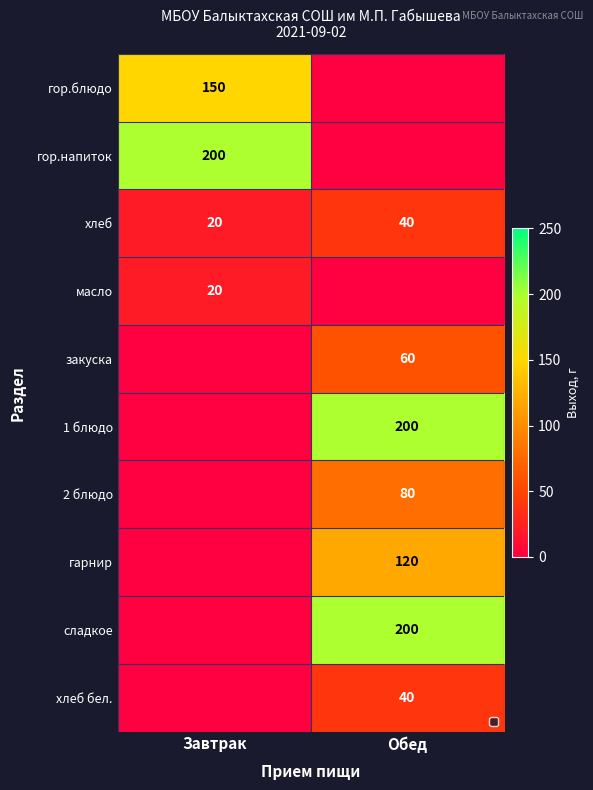

List the labels in order of хлеб value, largest first.

Обед, Завтрак